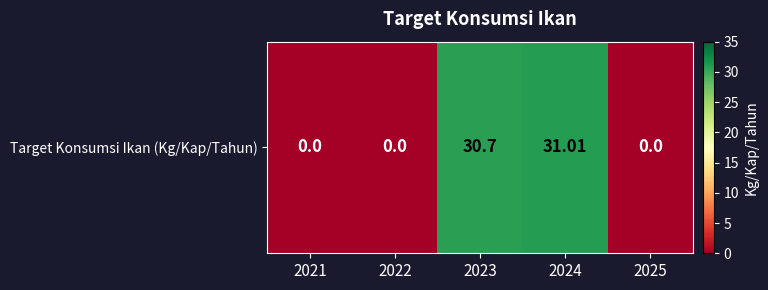

True or false: the data shows 30.7 at 2023.

True